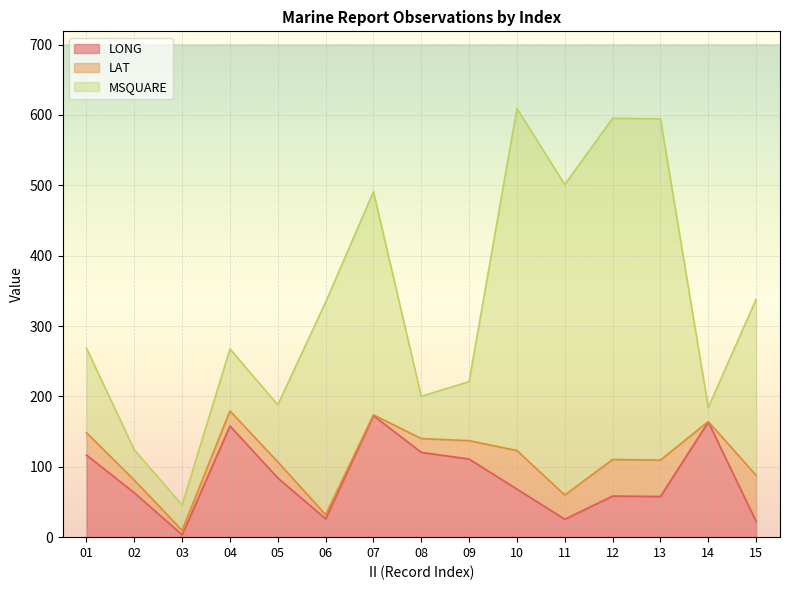

Is it true that LONG equals 26.1 at 06?

True